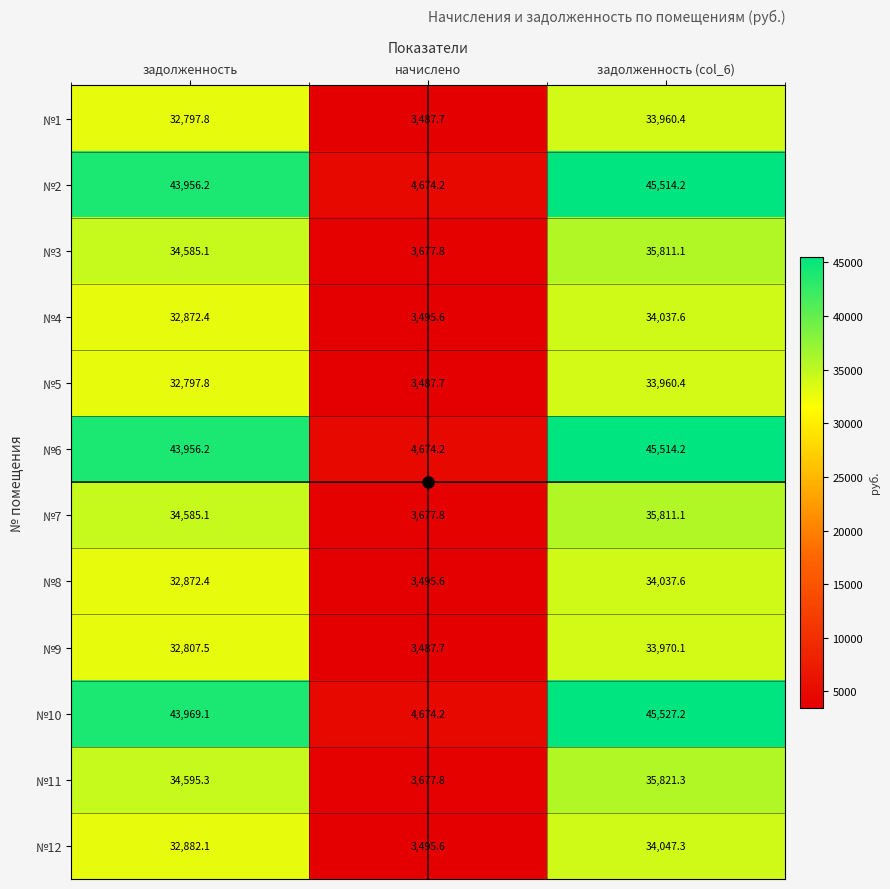

What is the smallest value displayed?

3487.7